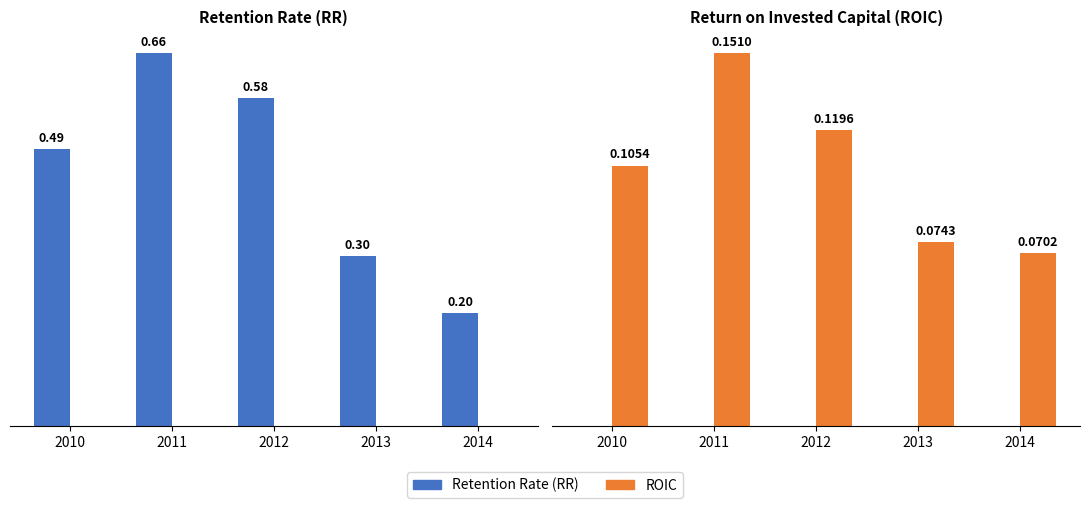

How many bars are there in each group?

2